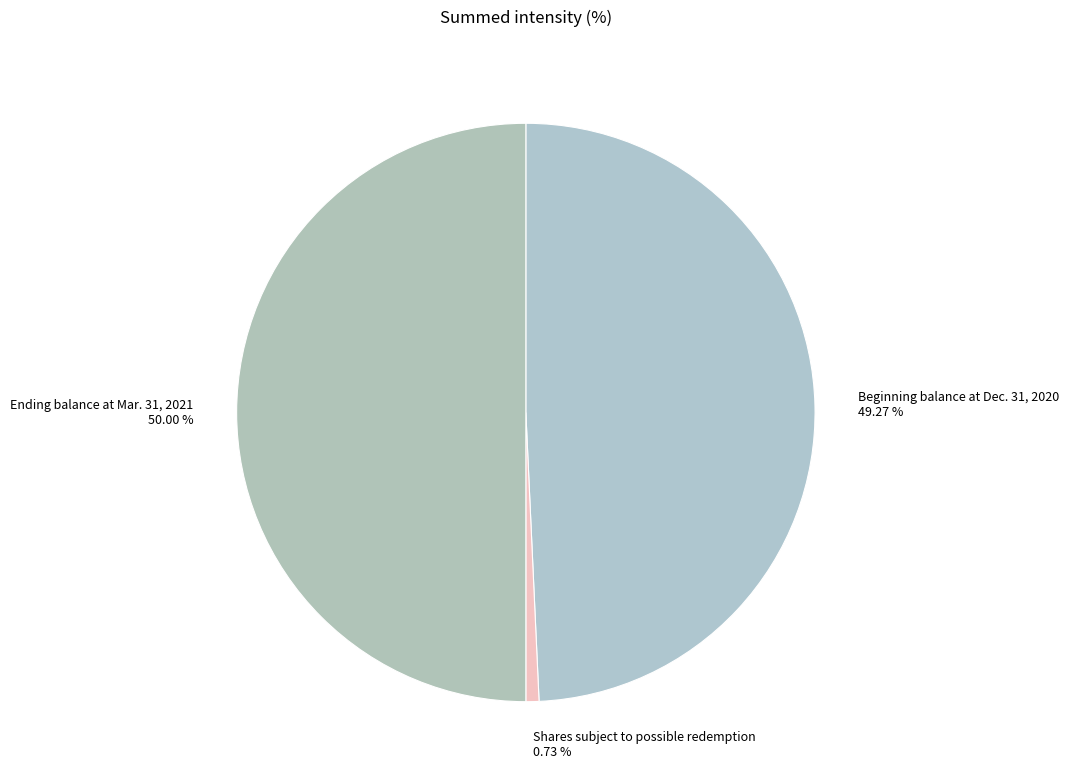

Combined, do Ending balance at Mar. 31, 2021 and Shares subject to possible redemption account for over 50%?

Yes